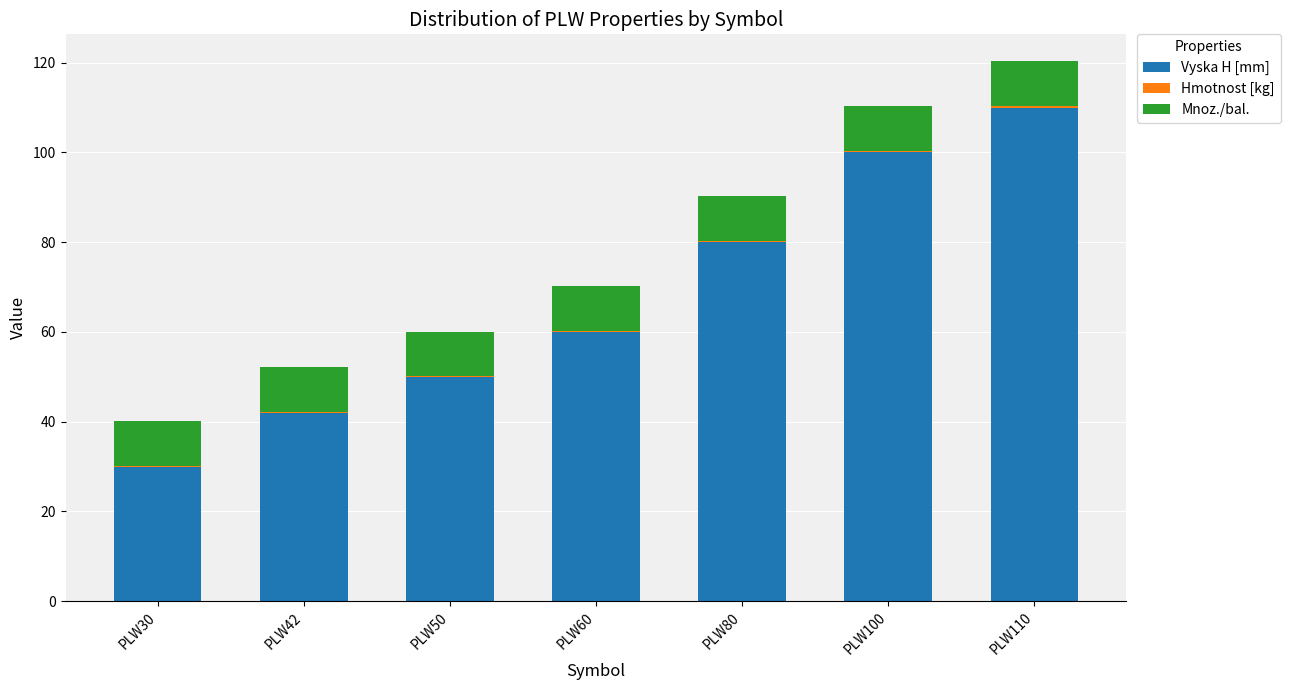

At which category is the sum across all series the highest?

PLW110